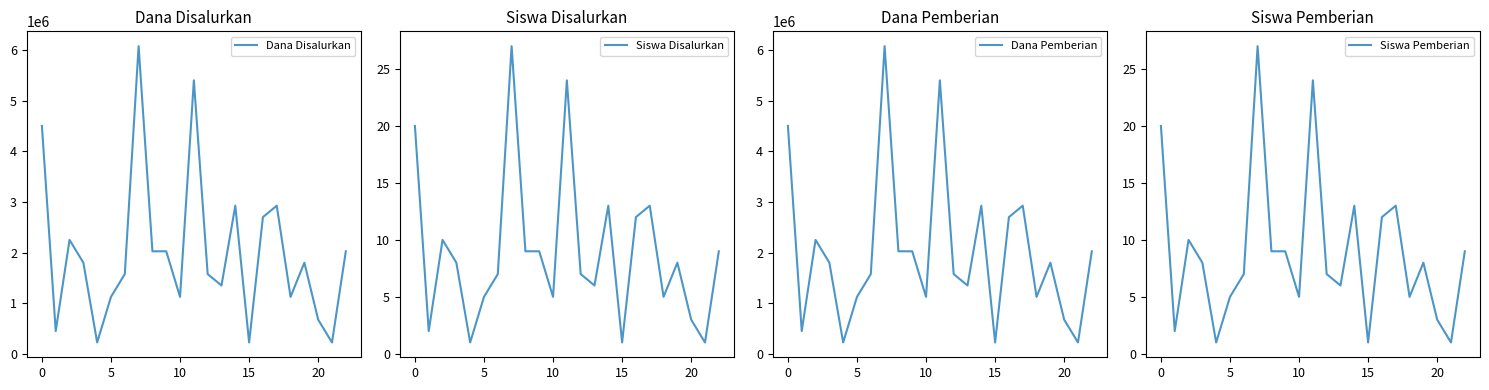

True or false: Dana Disalurkan and Dana Pemberian intersect in this chart.

False